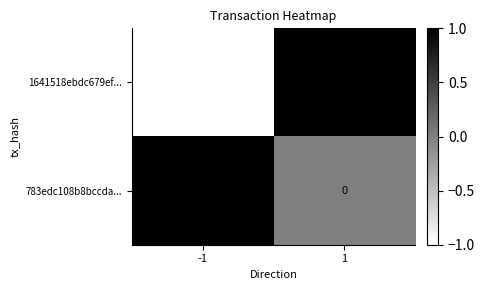

Rank the series at 1 from highest to lowest value.

1641518ebdc679ef..., 783edc108b8bccda...